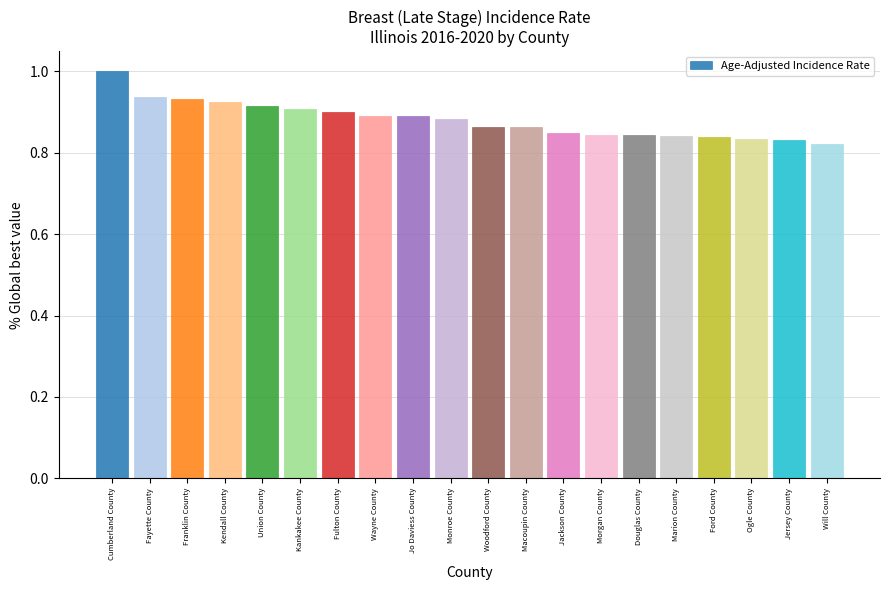

The chart shows a value of 1.5 at Franklin County. True or false?

False